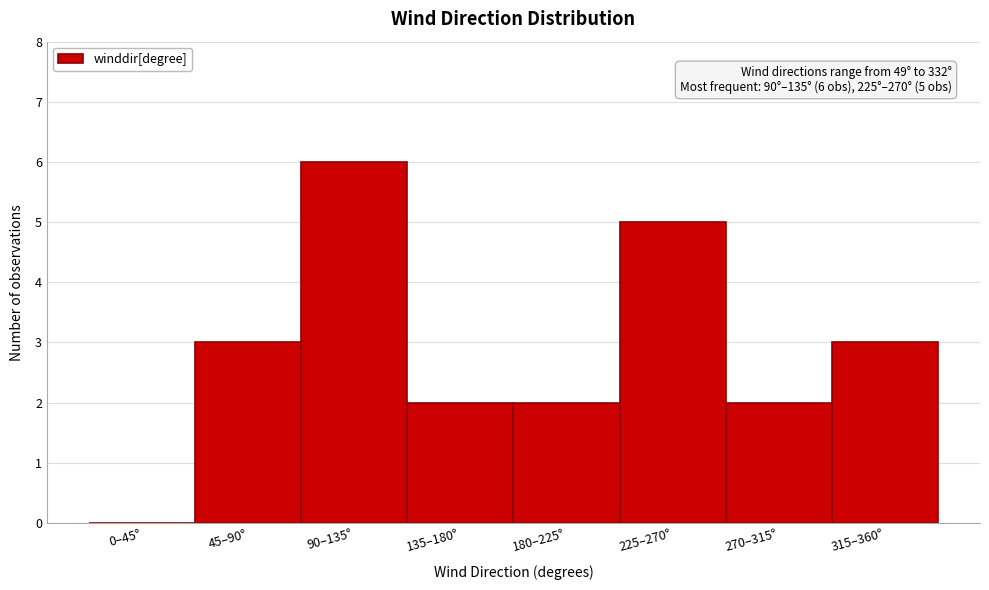

Reading left to right, what are all the values shown in this chart?

0–45°=0	45–90°=3	90–135°=6	135–180°=2	180–225°=2	225–270°=5	270–315°=2	315–360°=3